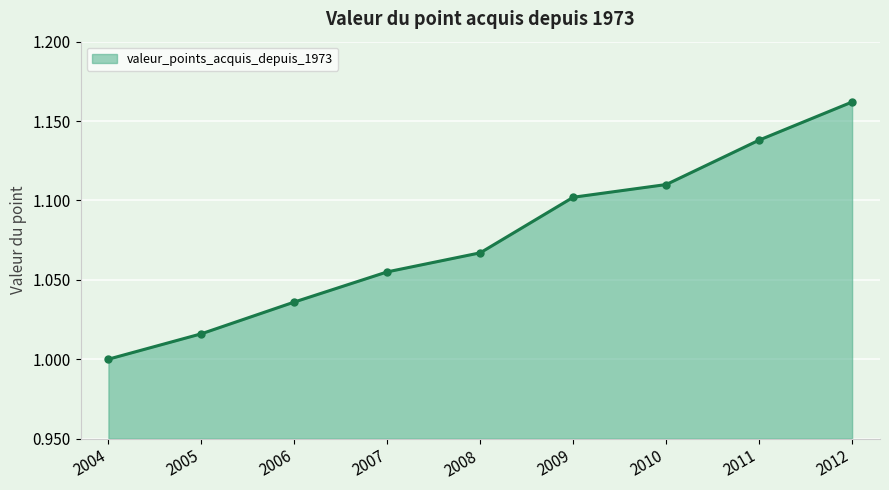

What is the sum of the values at 2011 and 2006?

2.2